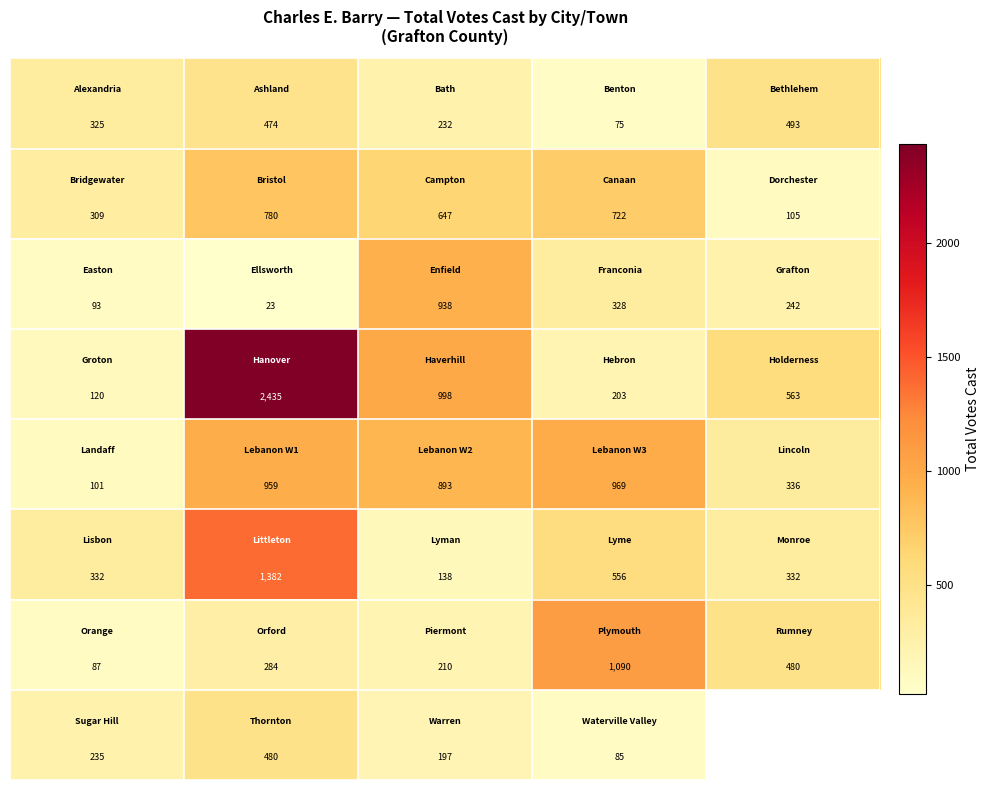

How many series are shown in this chart?

8